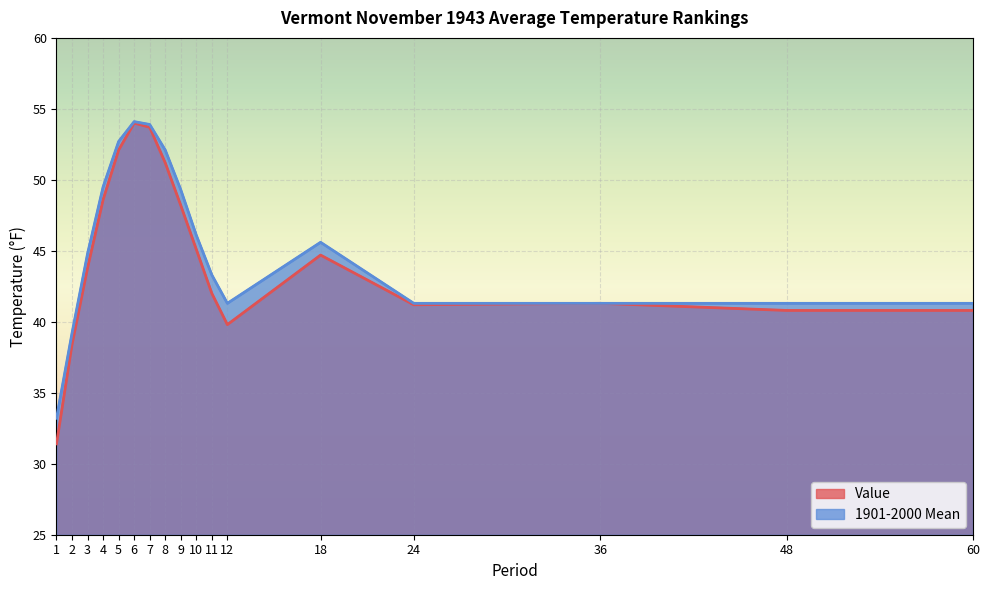

What is the difference between the second highest and minimum values in the Value series?

22.3